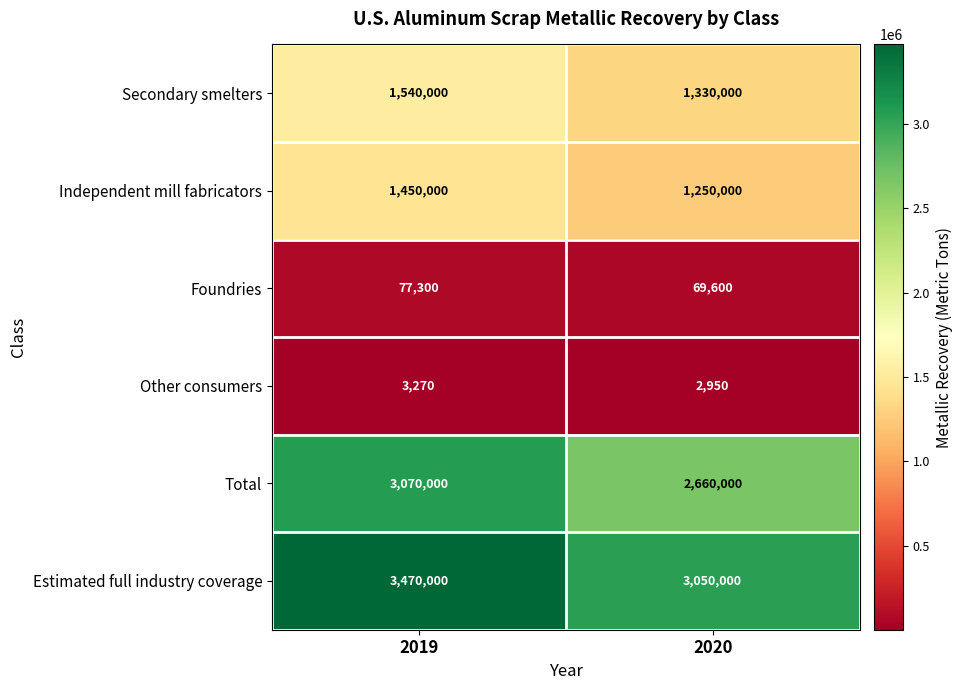

Which series changed the most between 2019 and 2020?

Estimated full industry coverage